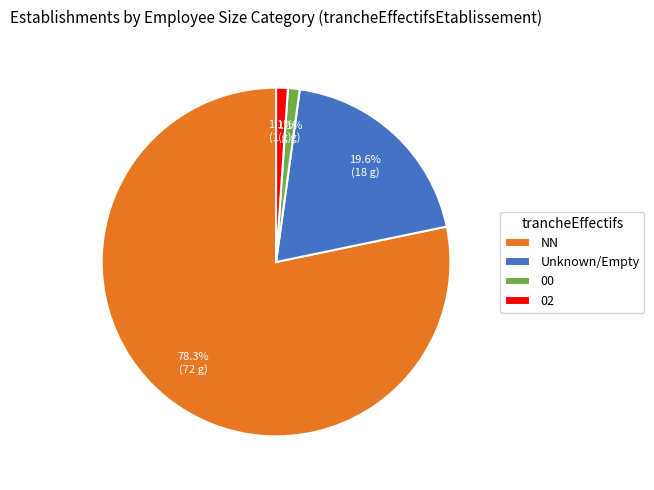

What is the largest slice in the pie chart?

NN